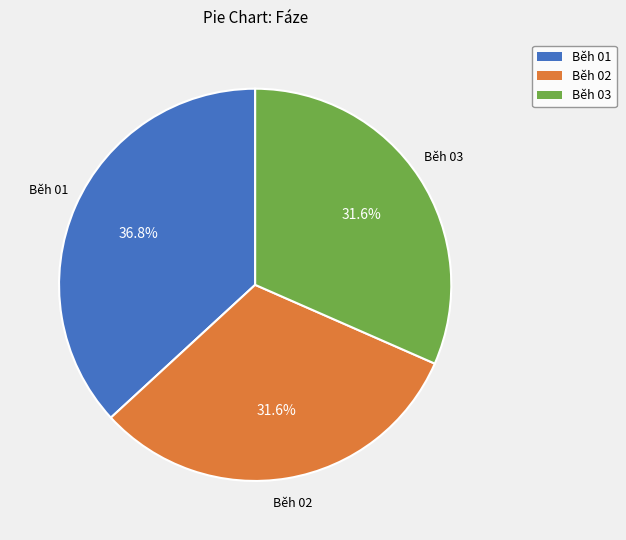

Does Běh 03 represent more than half of the total?

No